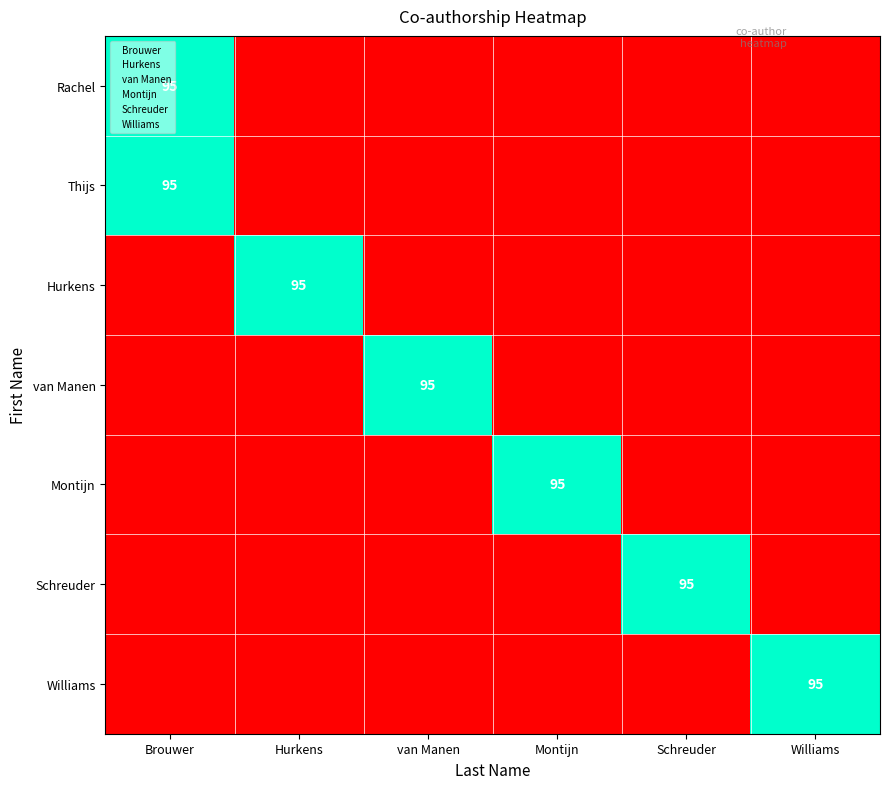

How many values in Montijn are above zero?

1